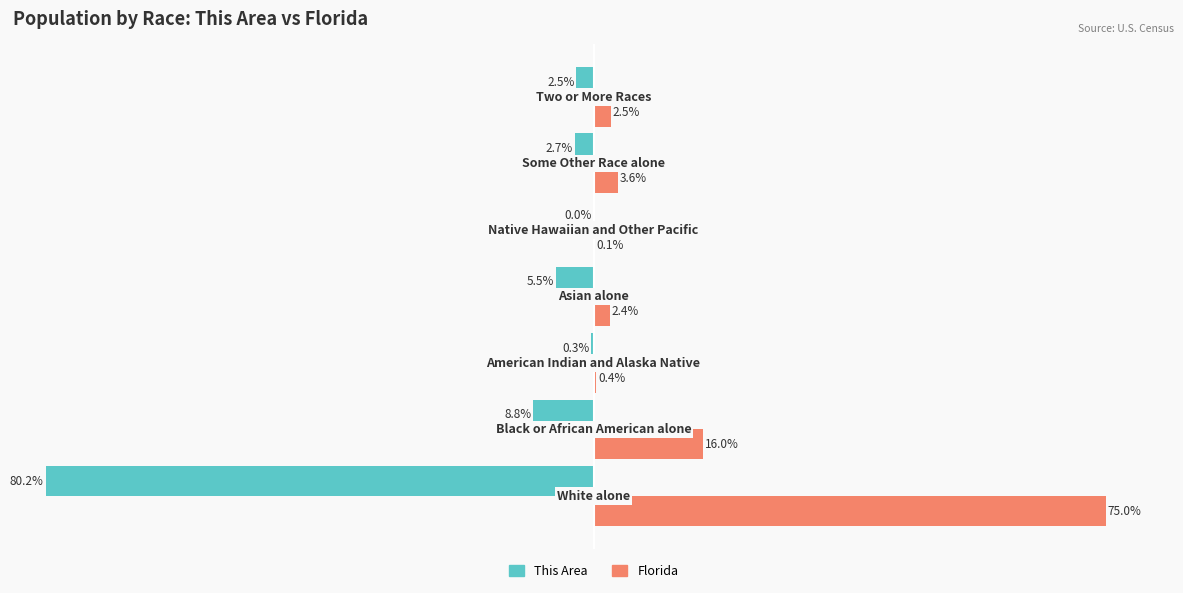

What are all the series names shown in the legend?

This Area, Florida